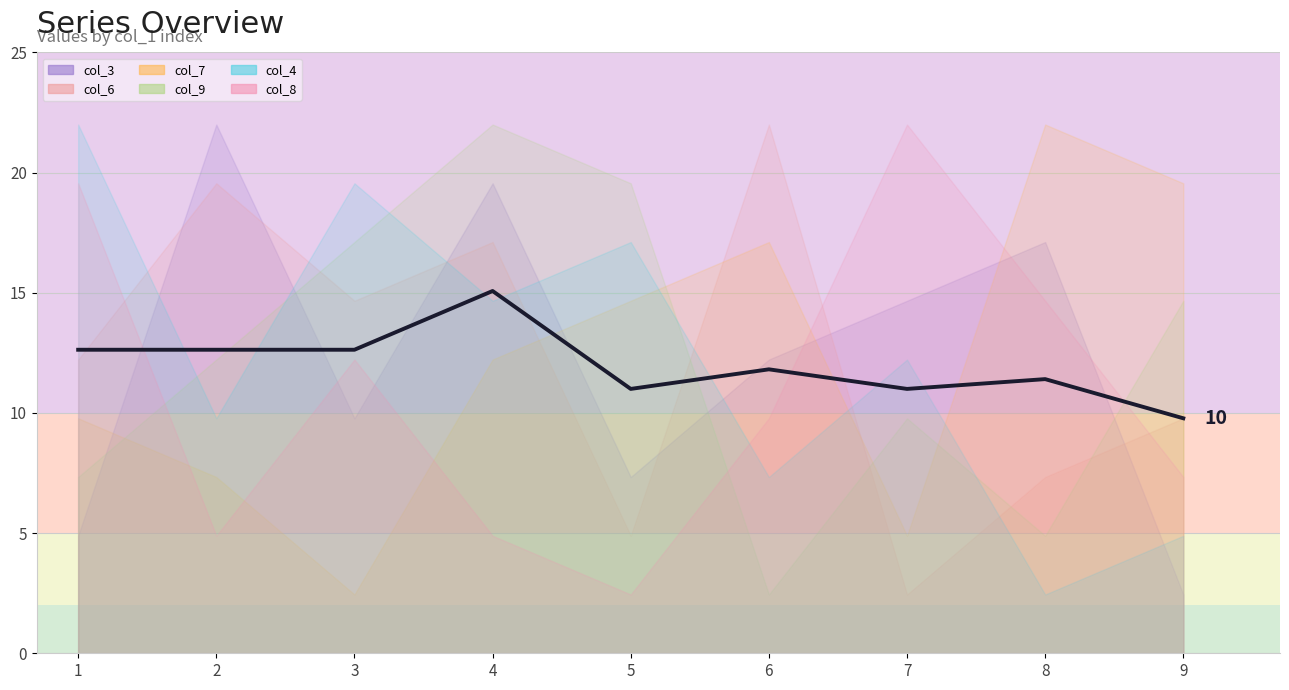

List the labels in order of value, largest first.

4, 1, 2, 3, 6, 8, 5, 7, 9